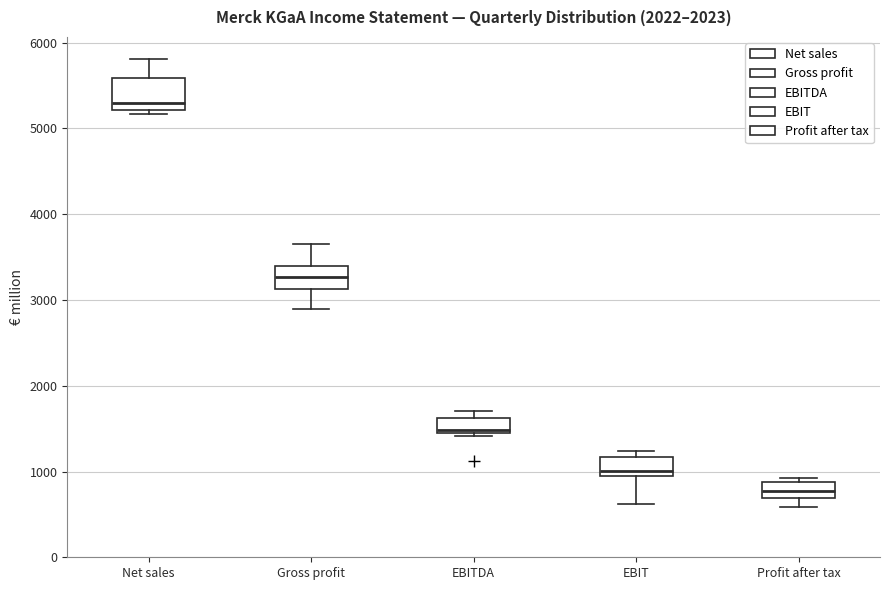

Reading left to right, read every box against the y-axis: the position of its median line, the range the box covers, and the ends of its whiskers. The values are not printed on the chart, so give them approximately, as read against the axis.

Net sales: median 5300, box 5200 to 5600, whiskers 5200 (just below the box's lower edge) to 5800
Gross profit: median 3300, box 3100 to 3400, whiskers 2900 to 3700
EBITDA: median 1500, box 1400 to 1600, whiskers 1400 to 1700
EBIT: median 1000, box 900 to 1200, whiskers 600 to 1200 (just above the box's upper edge)
Profit after tax: median 800, box 700 to 900, whiskers 600 to 900 (just above the box's upper edge)